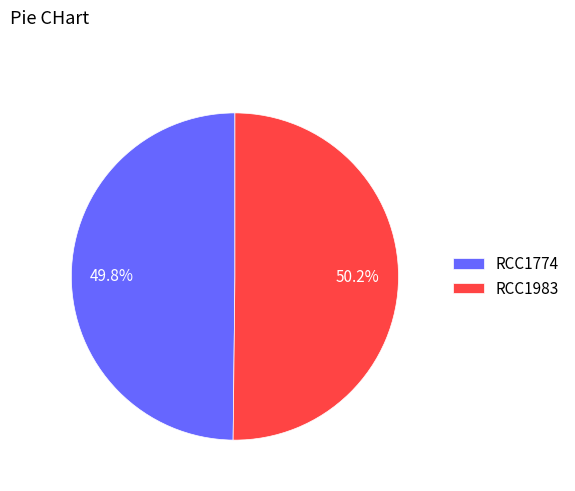

Approximately how many times larger is the value at RCC1774 compared to RCC1983?

1.0